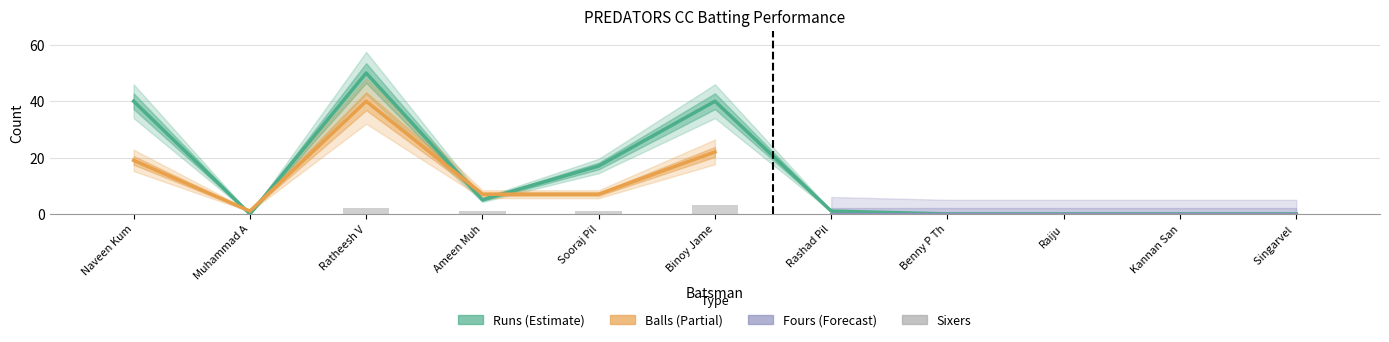

What is the difference between the second highest and second lowest values in the Runs series?

40